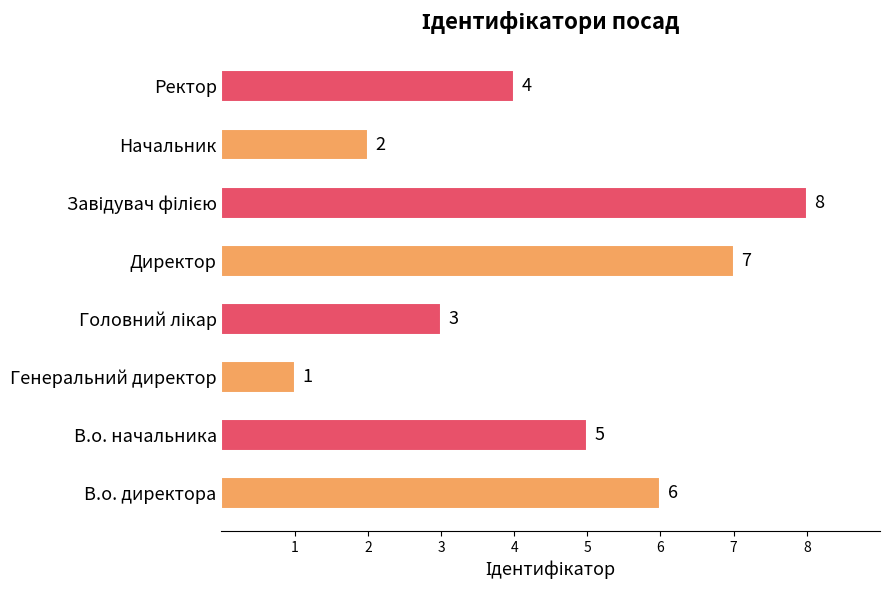

Which label corresponds to the smallest value in the chart?

Генеральний директор